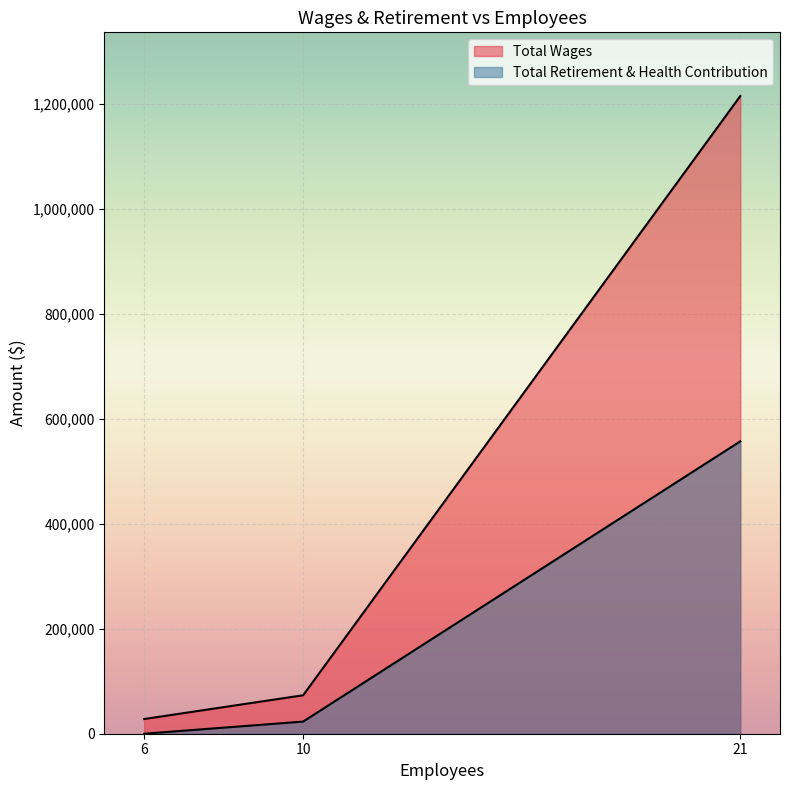

What is the difference between the highest and lowest values at 10?

50139